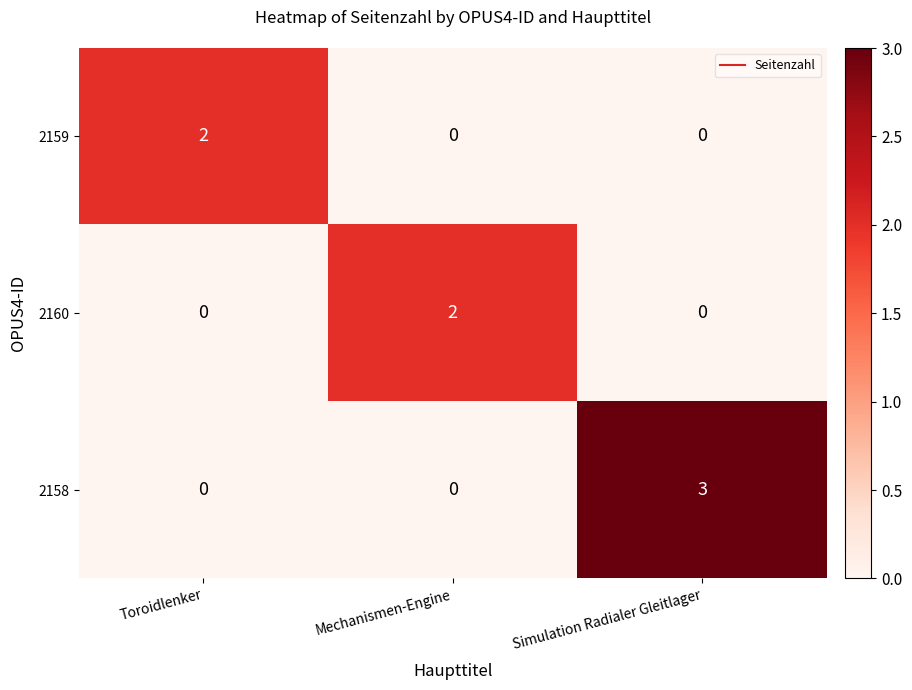

What is the spread (max minus min) of values at Mechanismen-Engine?

2